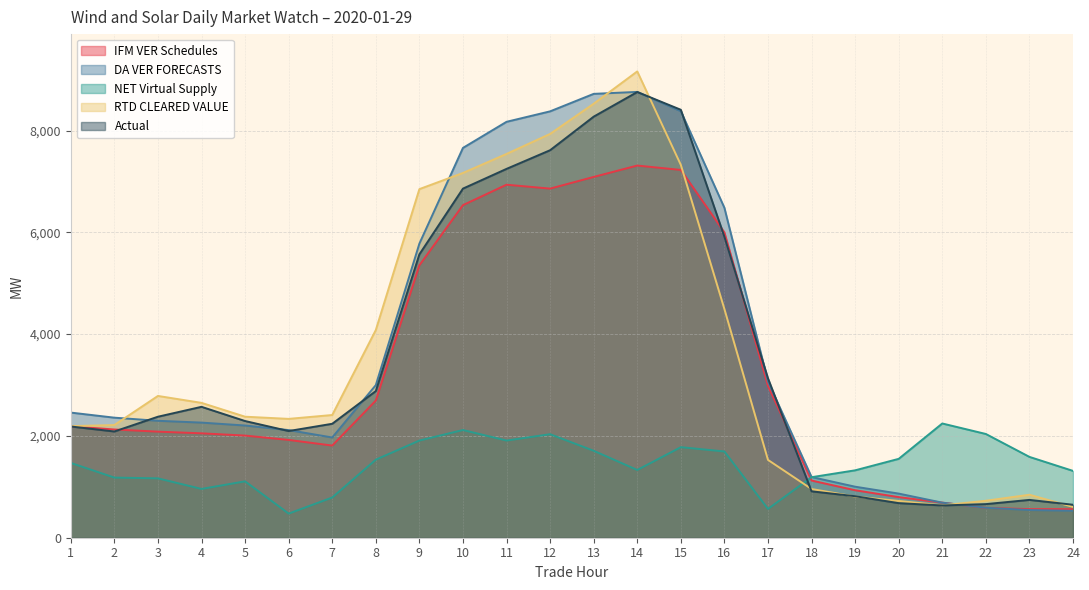

What is the lowest value of the Actual series?

634.1